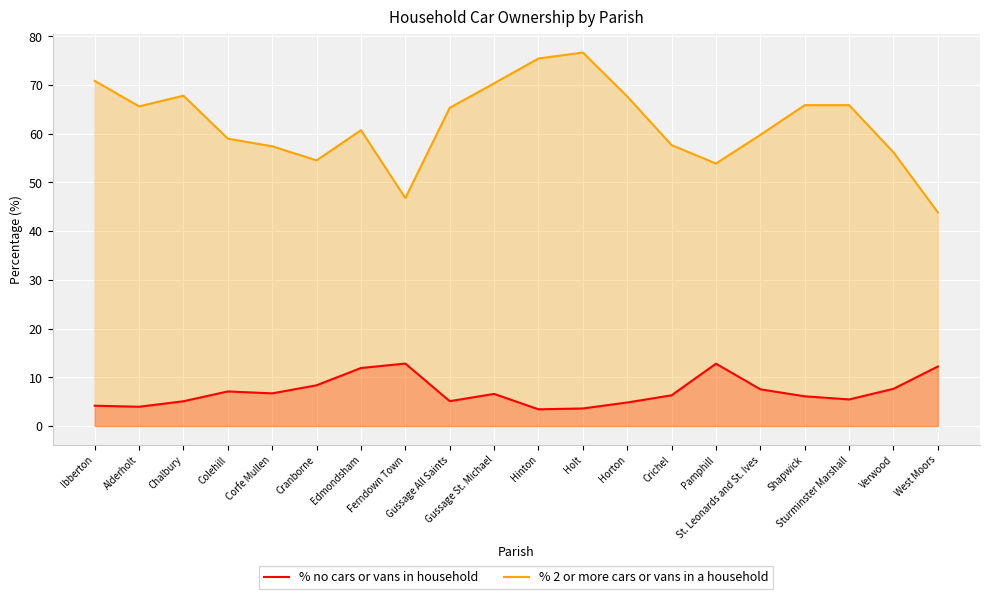

Read the % no cars or vans in household value at Verwood.

7.6